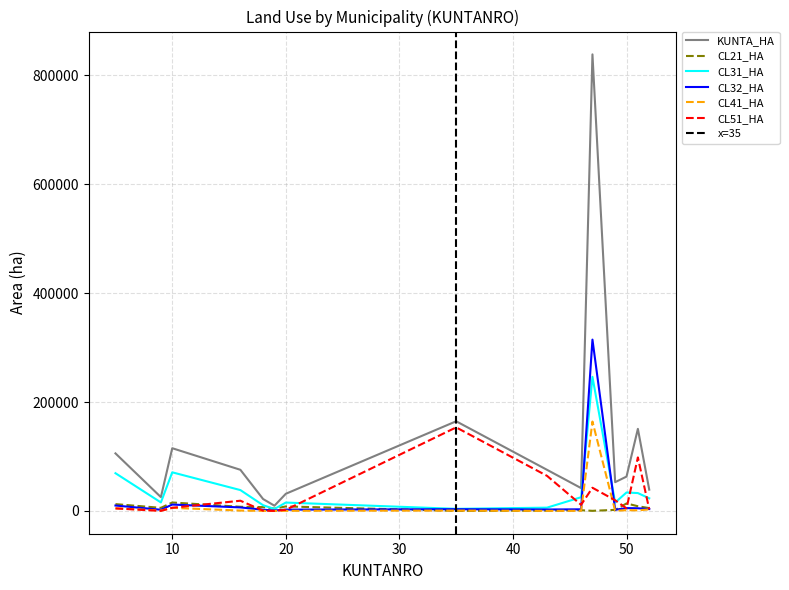

Which series has the widest spread of values?

KUNTA_HA